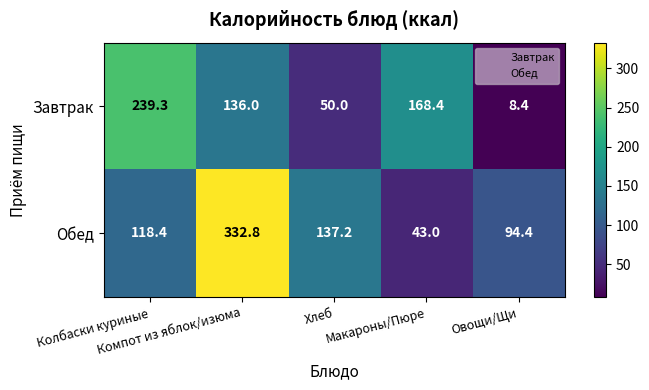

What is the difference between the maximum and minimum values in the Завтрак series?

230.9